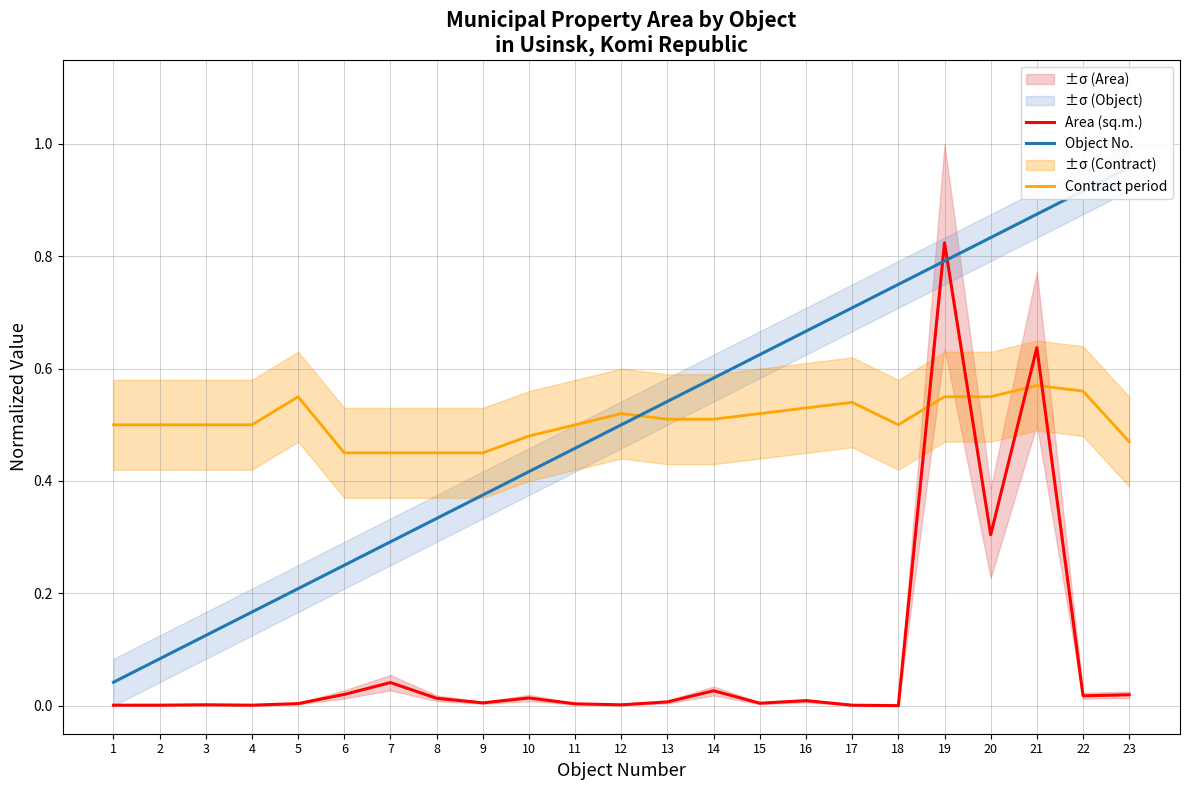

Reading right to left, list all the values displayed in this chart.

Area (sq.m.): 23=0.0	22=0.0	21=0.6	20=0.3	19=0.8	18=0.0	17=0.0	16=0.0	15=0.0	14=0.0	13=0.0	12=0.0	11=0.0	10=0.0	9=0.0	8=0.0	7=0.0	6=0.0	5=0.0	4=0.0	3=0.0	2=0.0	1=0.0
Object No.: 23=1.0	22=0.9	21=0.9	20=0.8	19=0.8	18=0.8	17=0.7	16=0.7	15=0.6	14=0.6	13=0.5	12=0.5	11=0.5	10=0.4	9=0.4	8=0.3	7=0.3	6=0.2	5=0.2	4=0.2	3=0.1	2=0.1	1=0.0
Contract period: 23=0.5	22=0.6	21=0.6	20=0.6	19=0.6	18=0.5	17=0.5	16=0.5	15=0.5	14=0.5	13=0.5	12=0.5	11=0.5	10=0.5	9=0.5	8=0.5	7=0.5	6=0.5	5=0.6	4=0.5	3=0.5	2=0.5	1=0.5